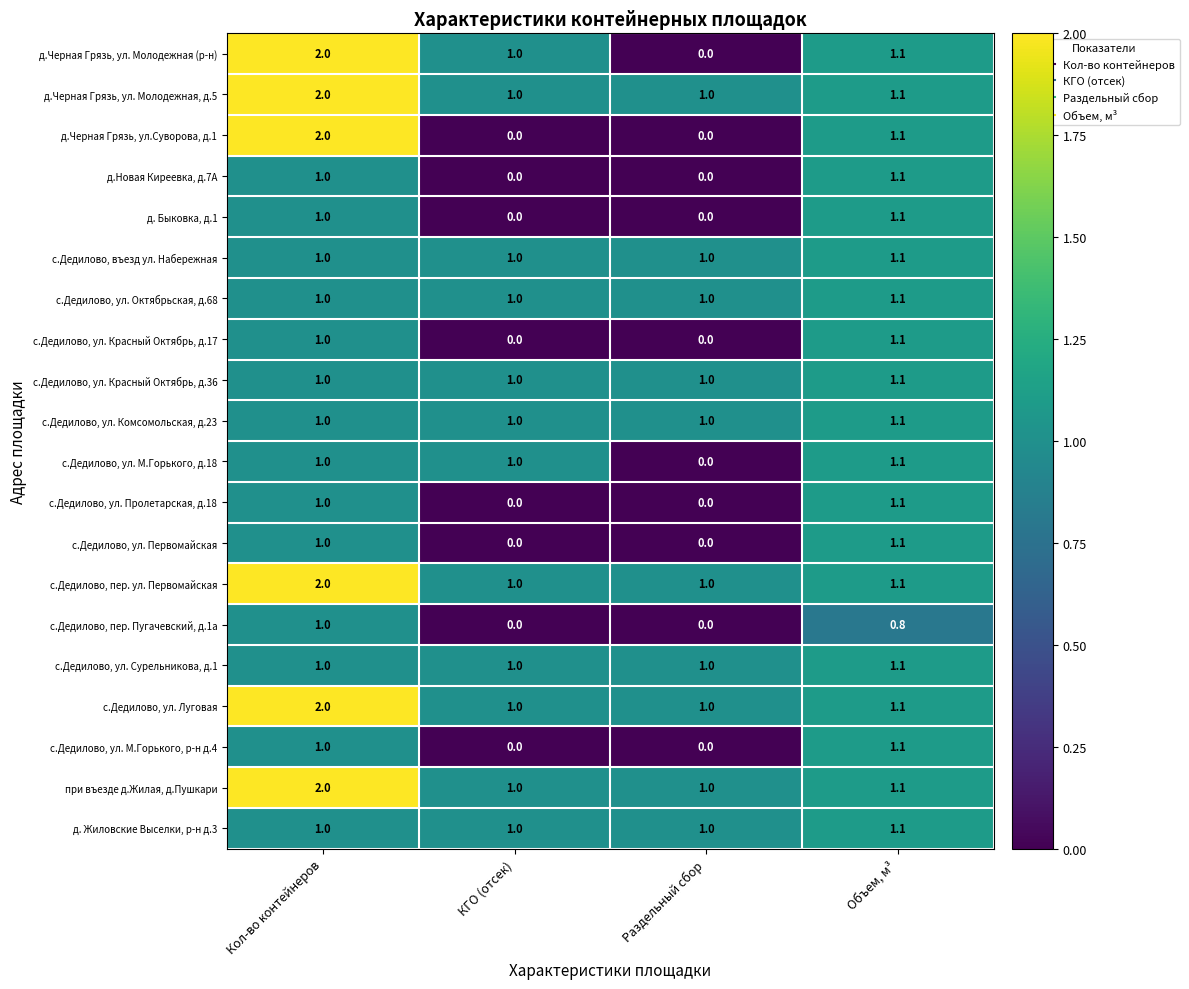

What is the difference between the д.Новая Киреевка, д.7А values at Раздельный сбор and Кол-во контейнеров?

1.0